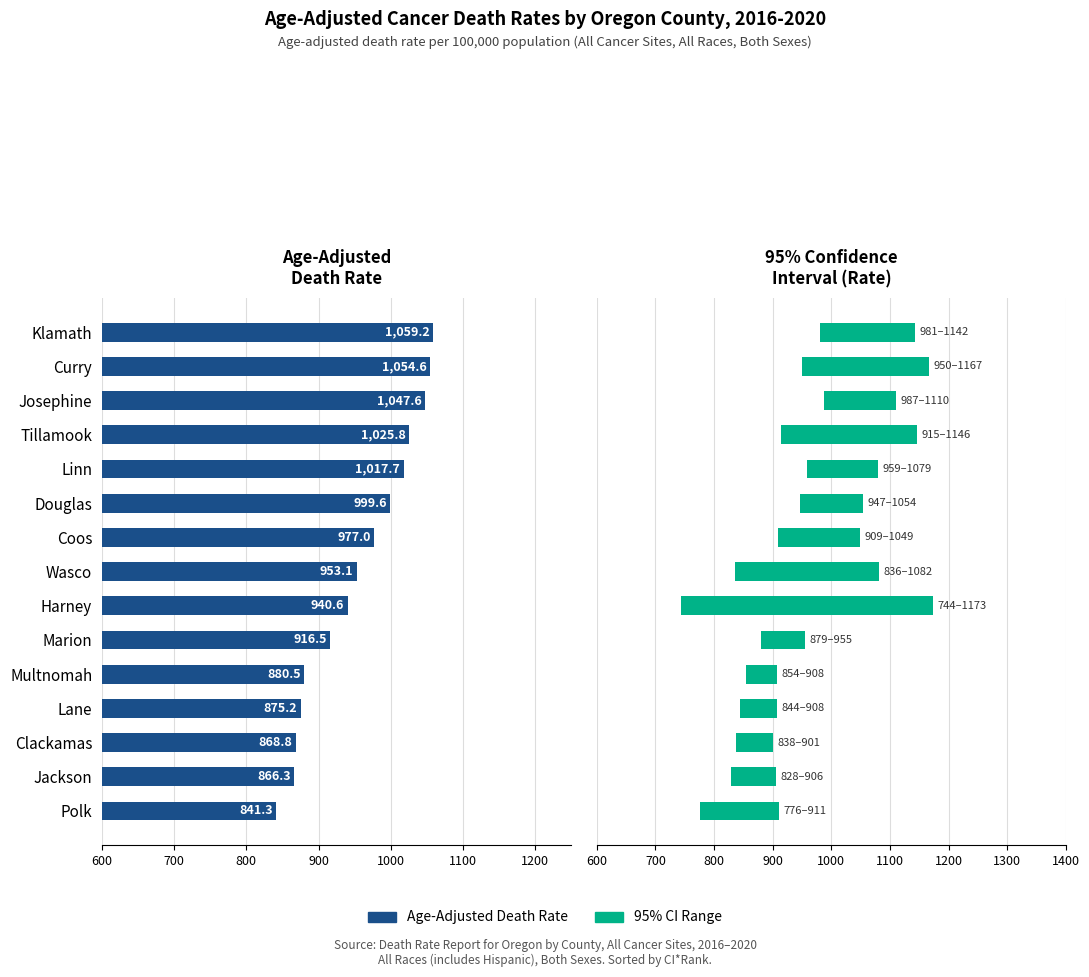

True or false: 95% Confidence Interval has a value of 328.4 at Wasco.

False